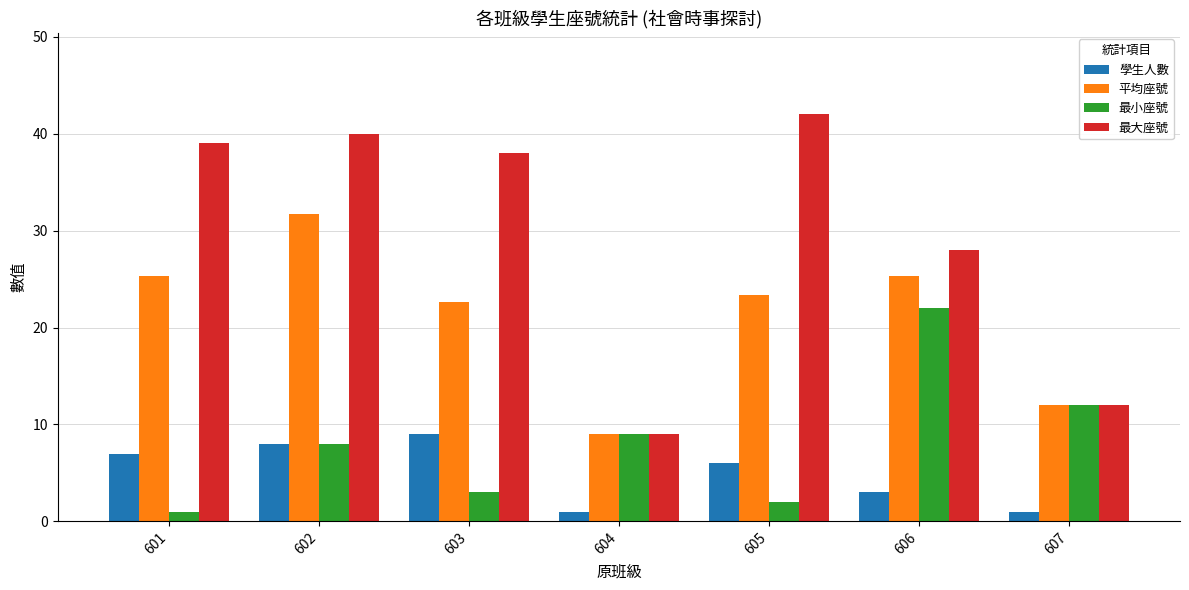

List the series in order of their peak value, lowest first.

學生人數, 最小座號, 平均座號, 最大座號